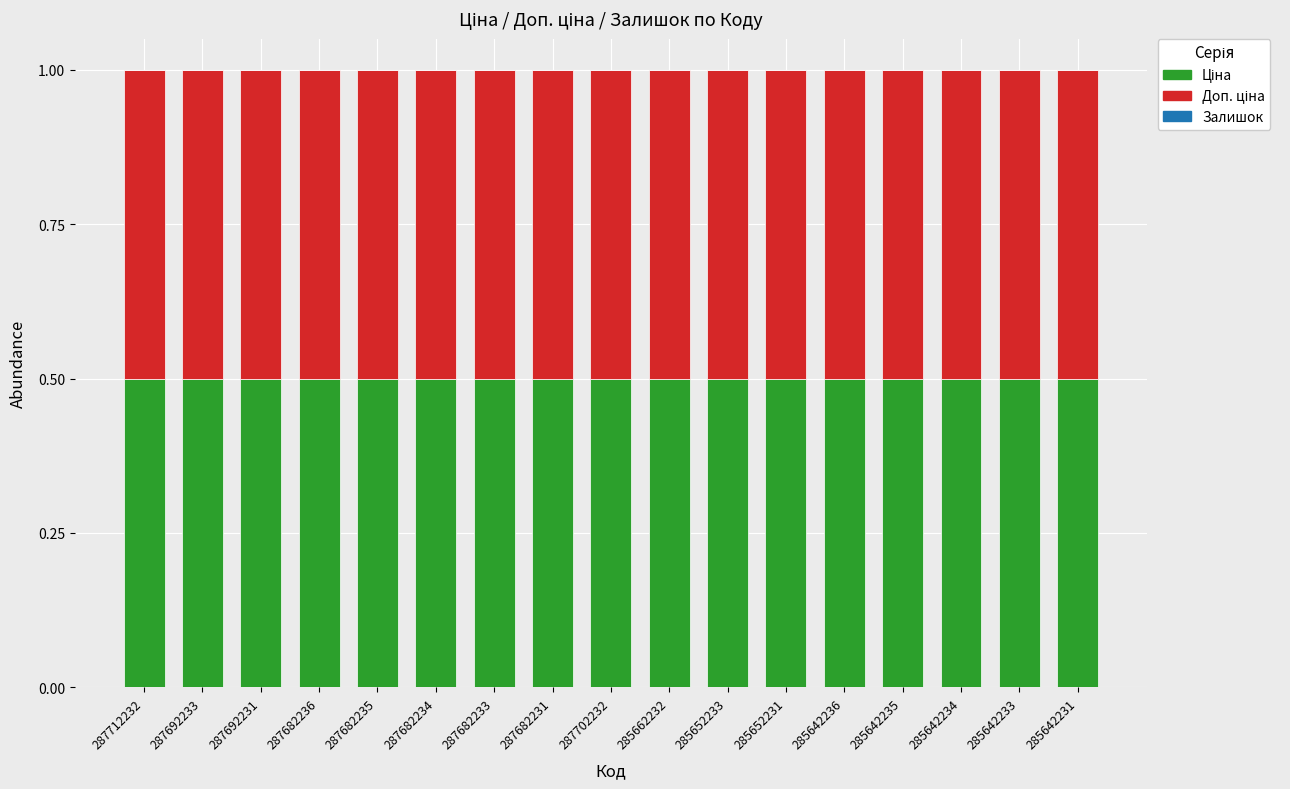

What is the total value across all series at 287682234?

1.0